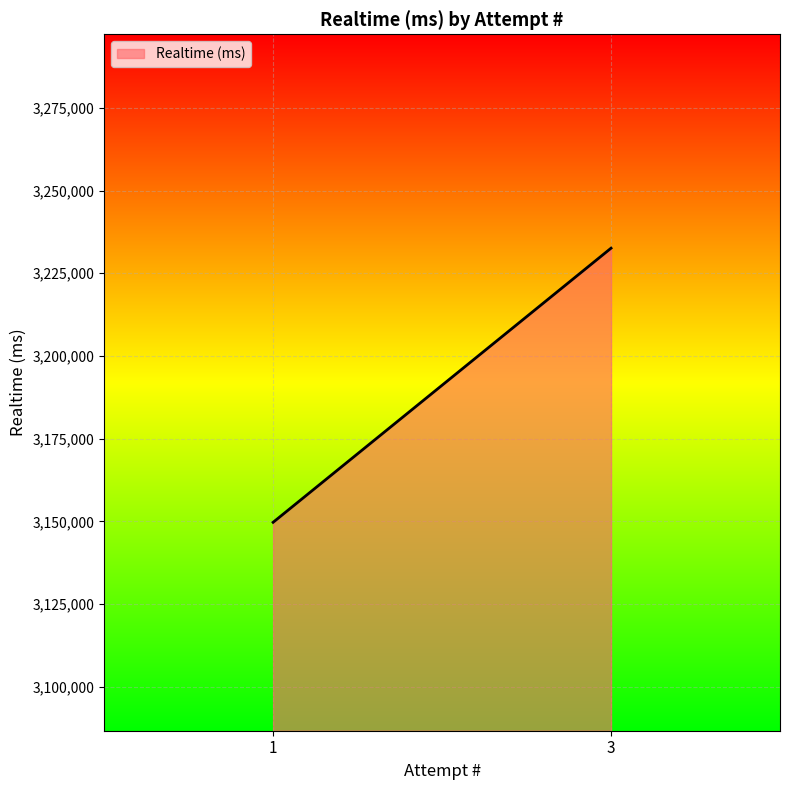

The chart shows a value of 3232582 at 3. True or false?

True